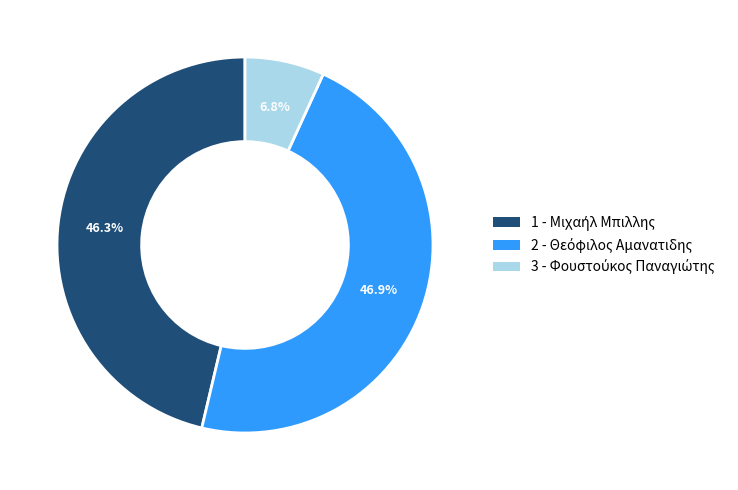

Is there any slice that represents more than half of the pie?

No